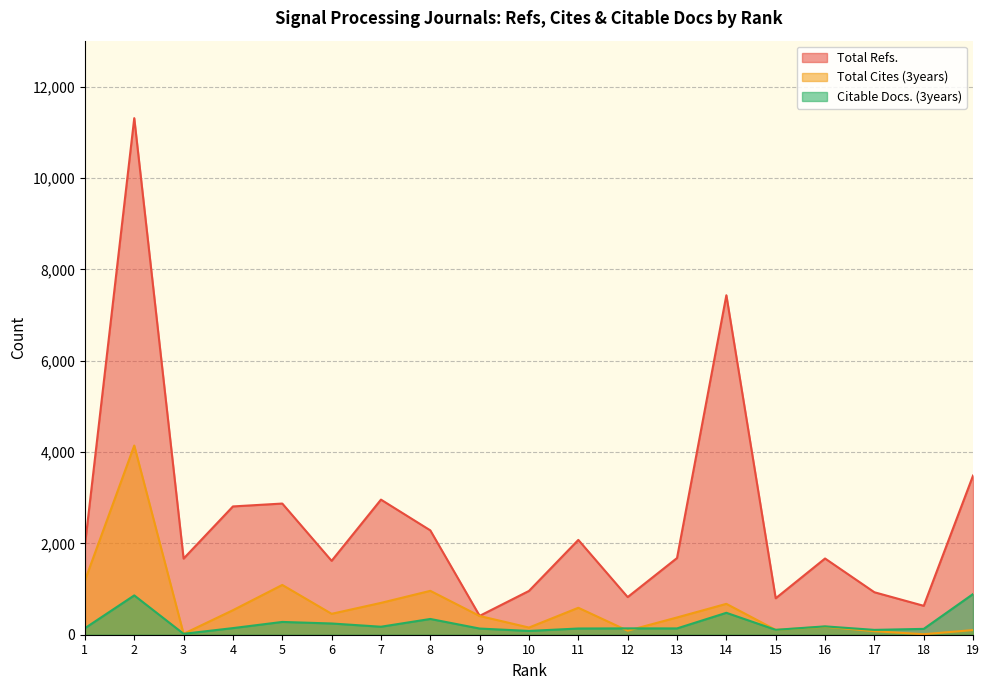

Reading left to right, what are all the values shown in this chart?

Total Refs.: 1956	11310	1667	2809	2872	1618	2958	2285	413	959	2076	824	1679	7433	798	1669	930	633	3486
Total Cites (3years): 1186	4142	20	537	1090	458	697	961	410	157	590	88	378	676	106	175	77	11	102
Citable Docs. (3years): 143	861	20	145	280	246	175	345	135	83	136	139	138	480	107	183	106	128	891